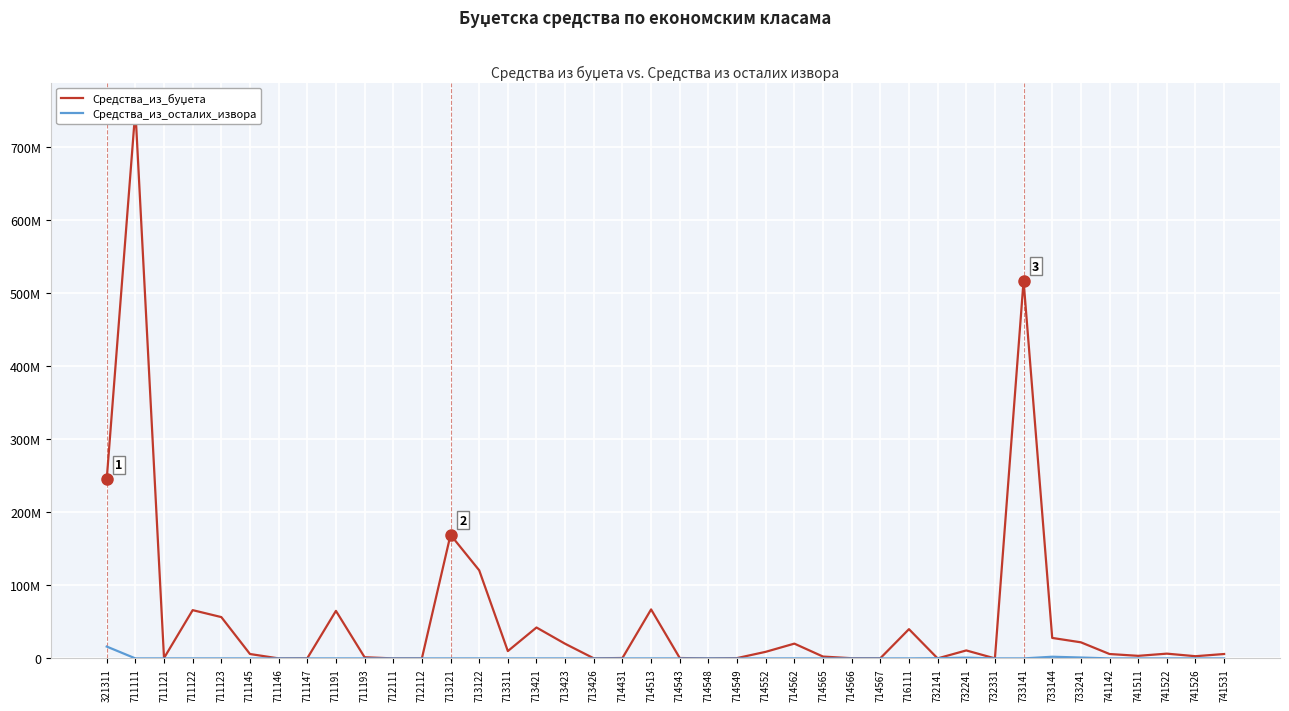

Where is the first local minimum for Средства_из_буџета?

711121